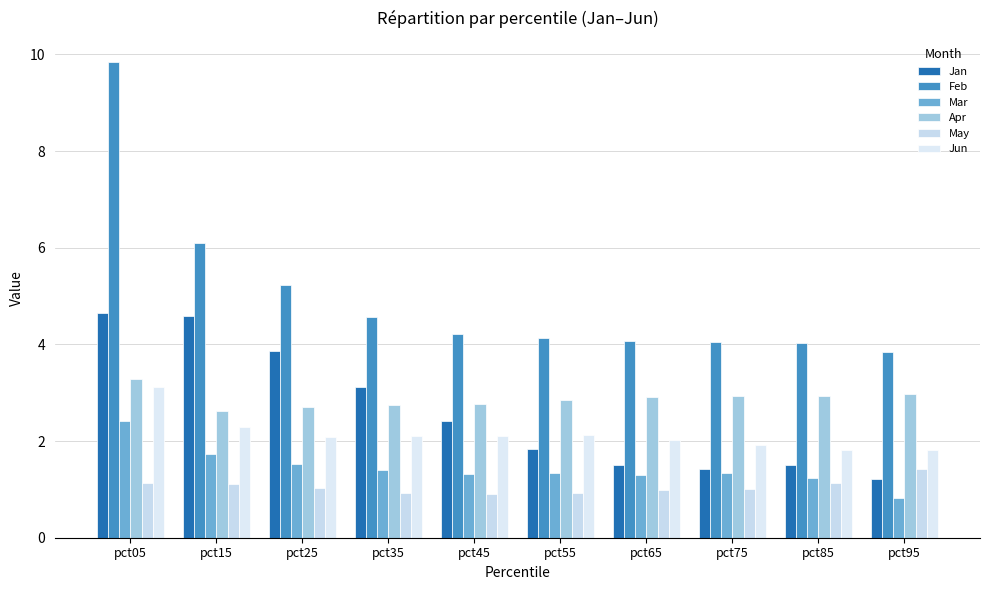

What is the spread (max minus min) of values at pct35?

3.6